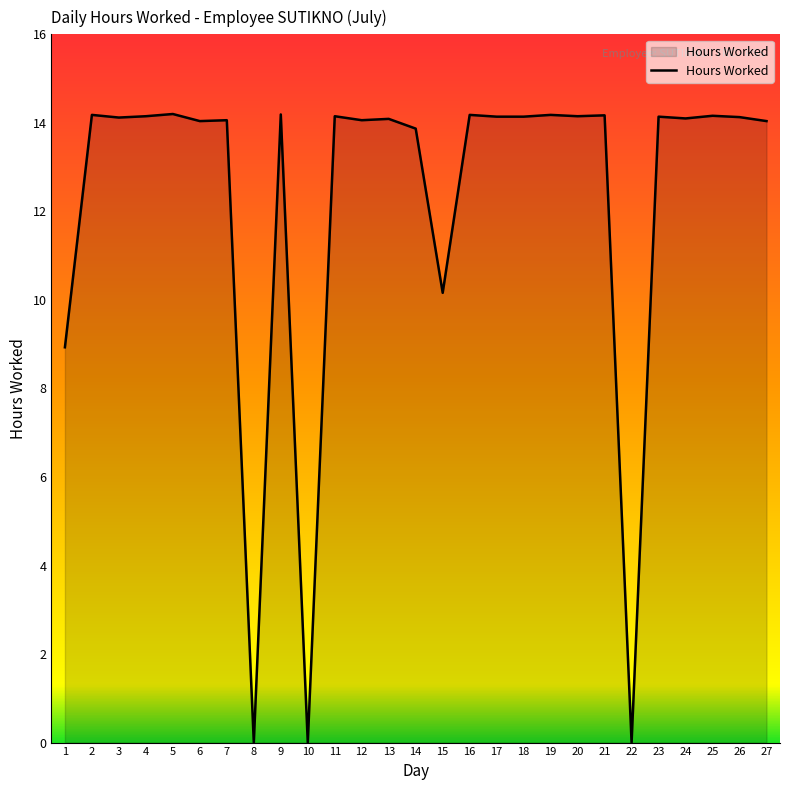

Which has a higher value, 6 or 8?

6